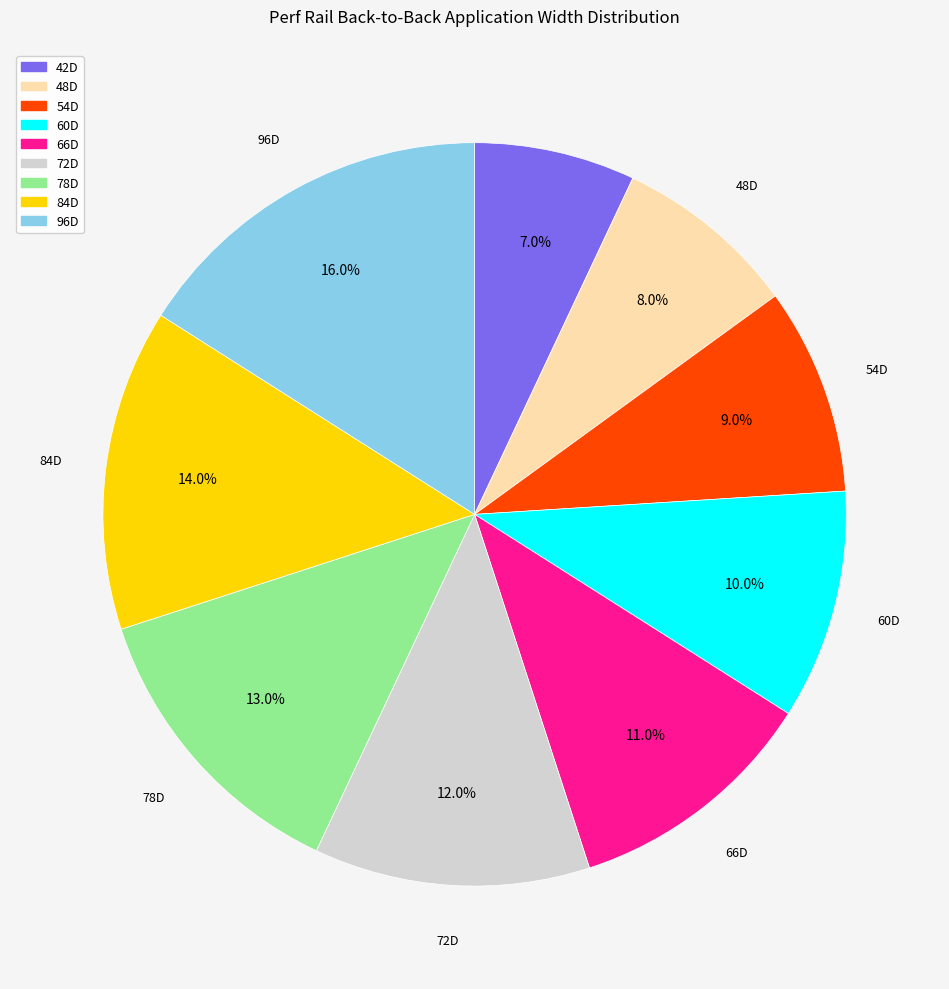

What percentage do 66D and 84D together represent?

25.0%